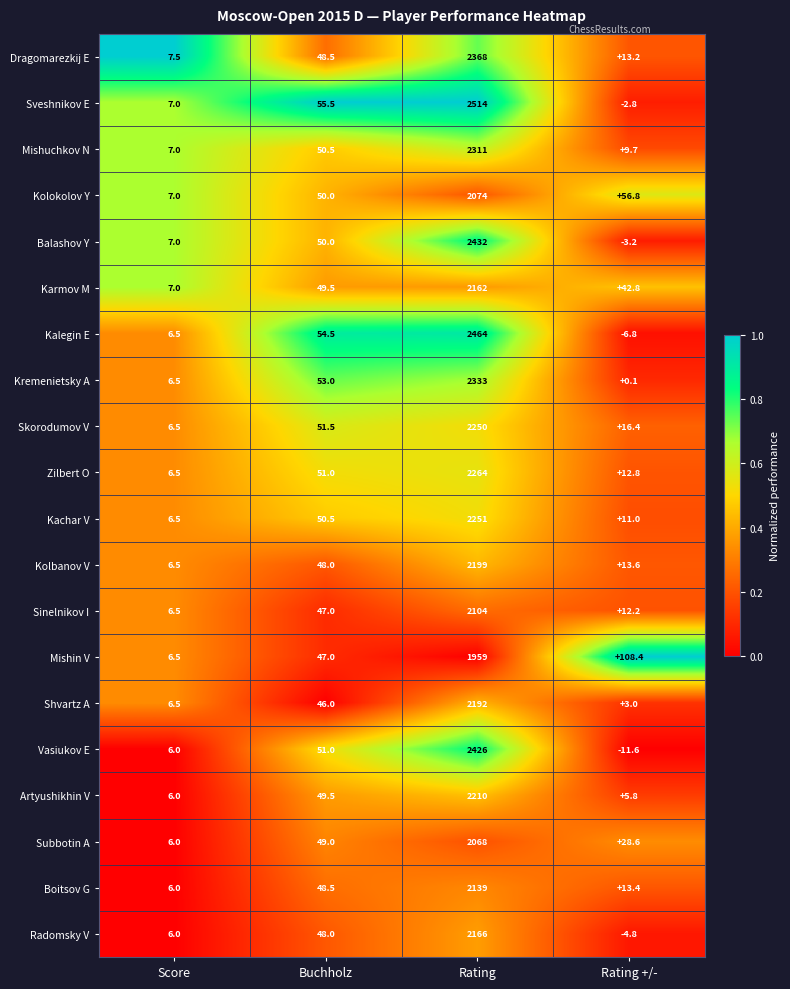

What is the total value across all series at Rating +/-?

318.6